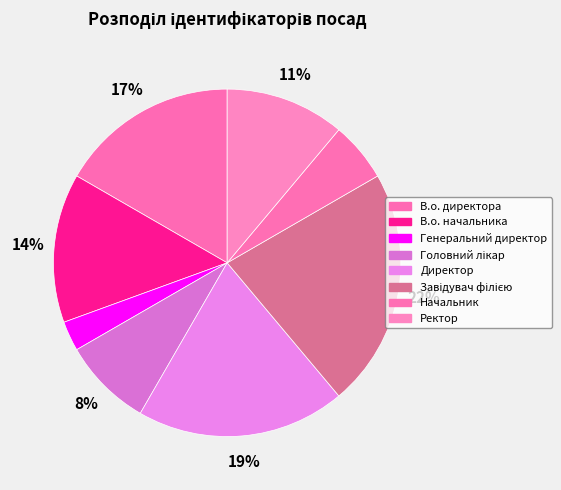

How much of the chart is everything except Директор?

80.6%